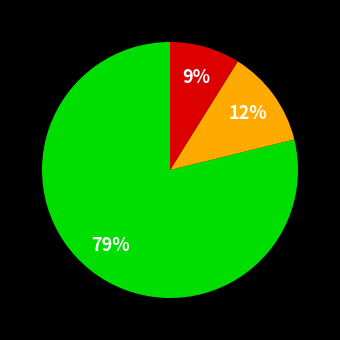

How many slices are in this pie chart?

3